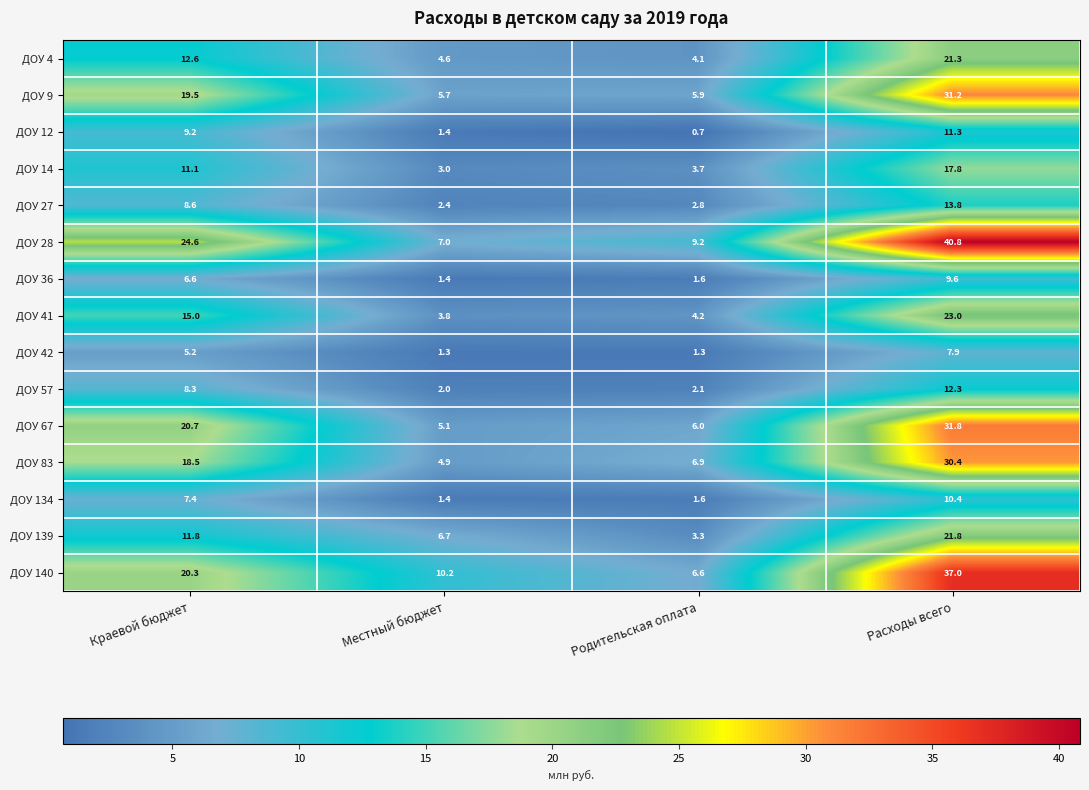

At how many categories does at least one series exceed 5?

4